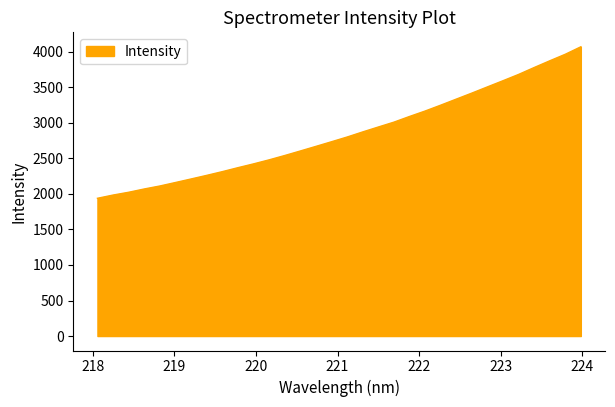

What is the average value?

2852.1